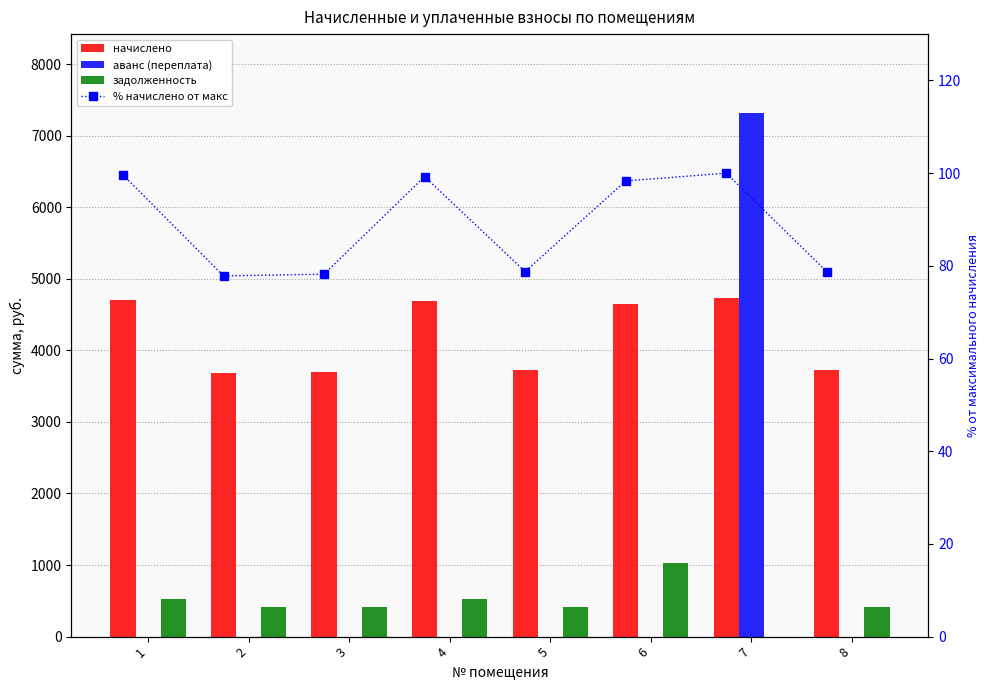

Which has a higher value, 2 or 8?

8